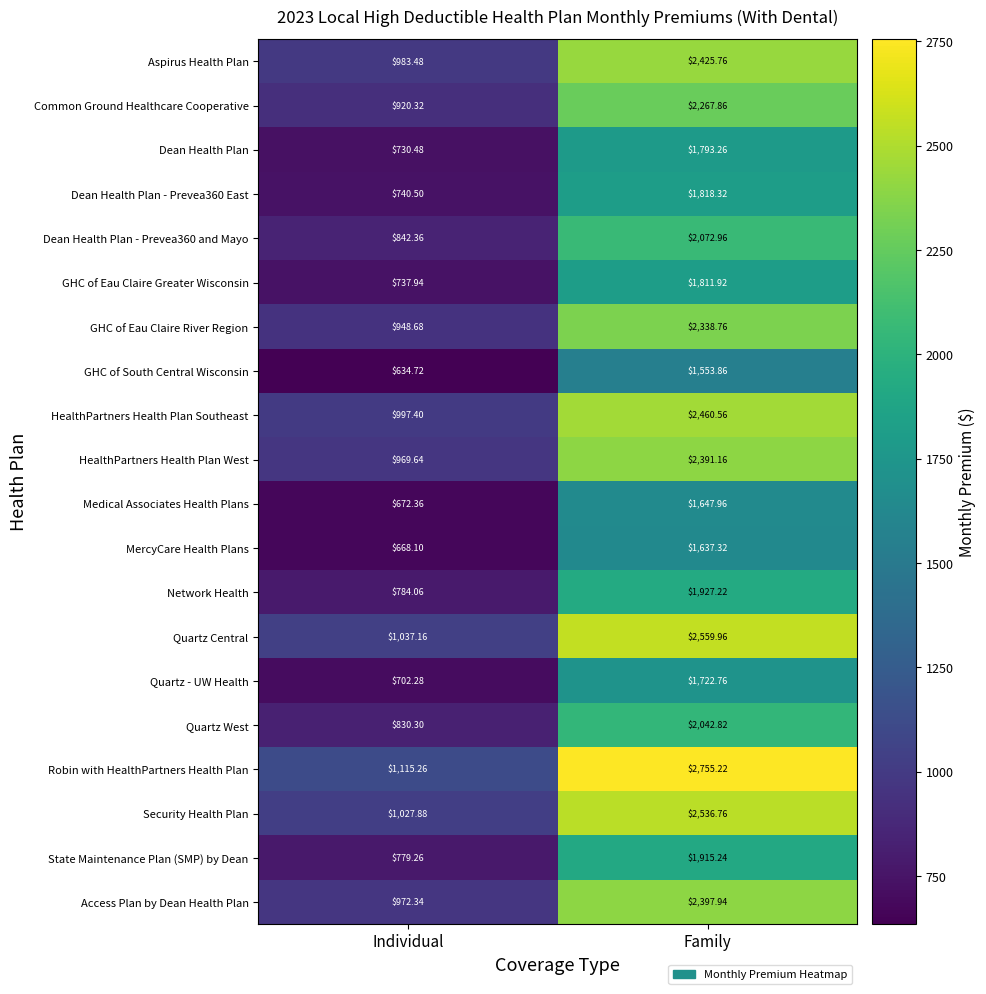

How many values in the HealthPartners Health Plan West series exceed 2391?

1